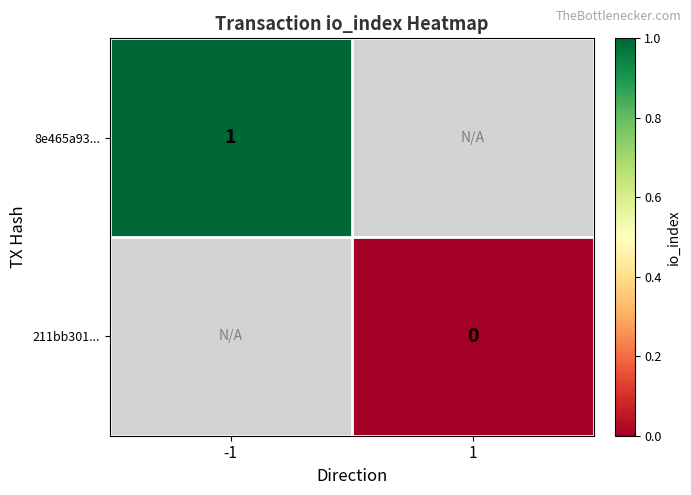

What is the greatest value displayed?

1.0